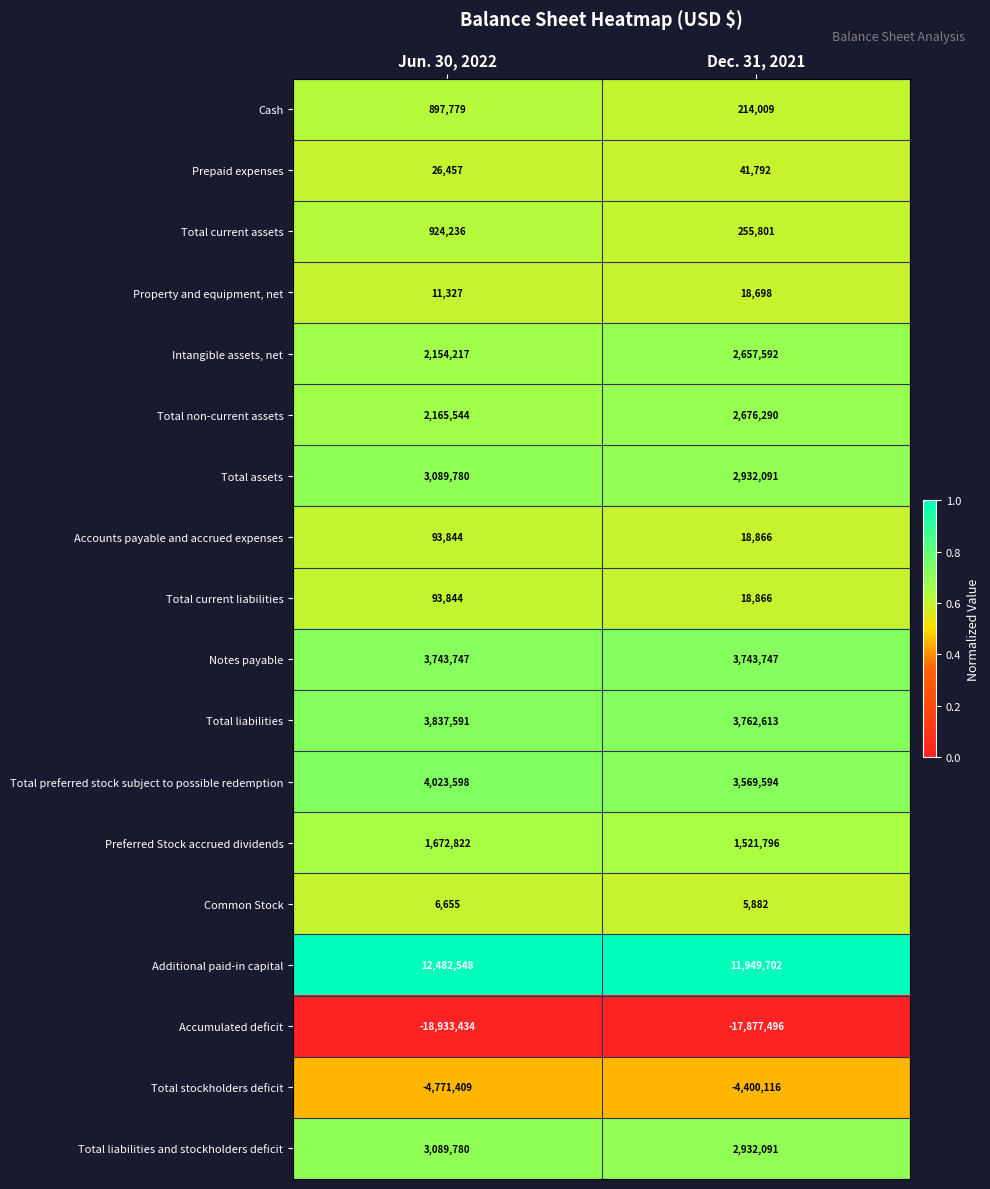

True or false: Total non-current assets has a value of 2165544 at Jun. 30, 2022.

True